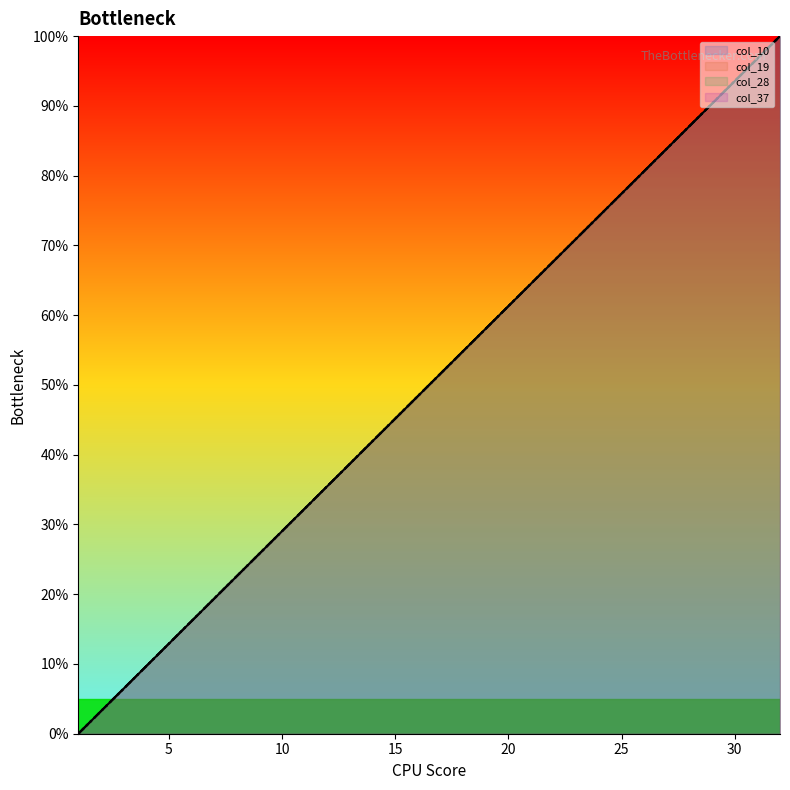

Which series has the largest range (max minus min)?

col_10